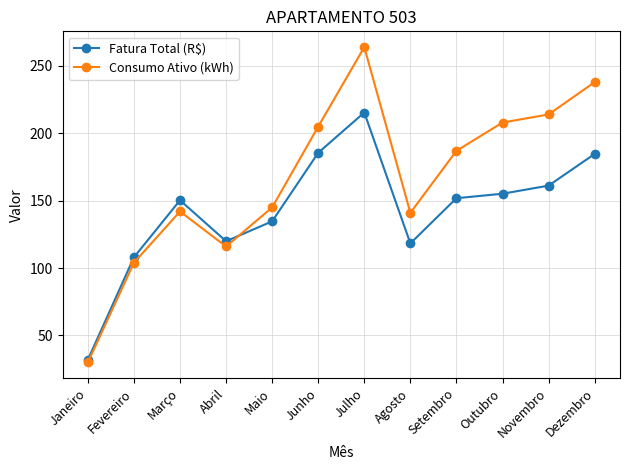

What is the difference between the maximum and minimum values in the Consumo Ativo (kWh) series?

234.0